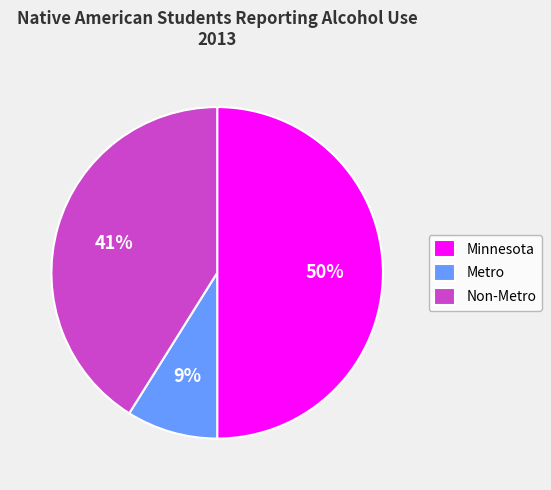

To the nearest percent, what is the combined percentage of Metro and Non-Metro?

50%